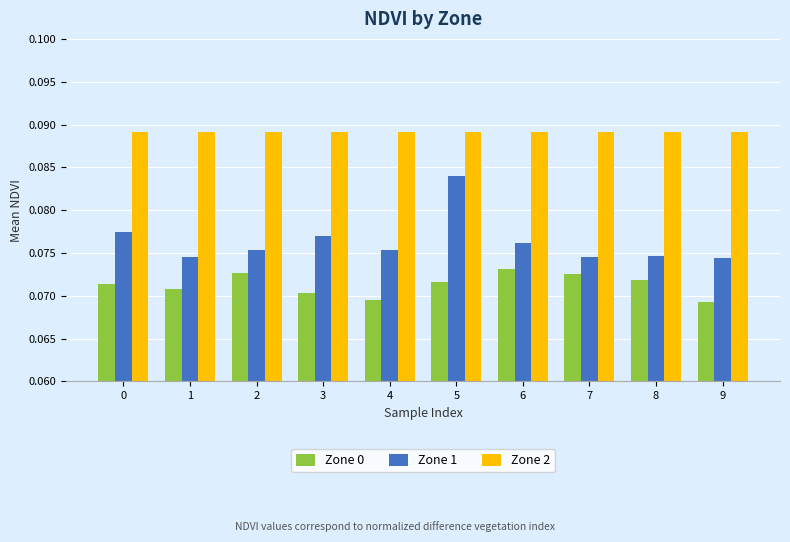

List the series in order of their peak value, highest first.

Zone 2, Zone 1, Zone 0